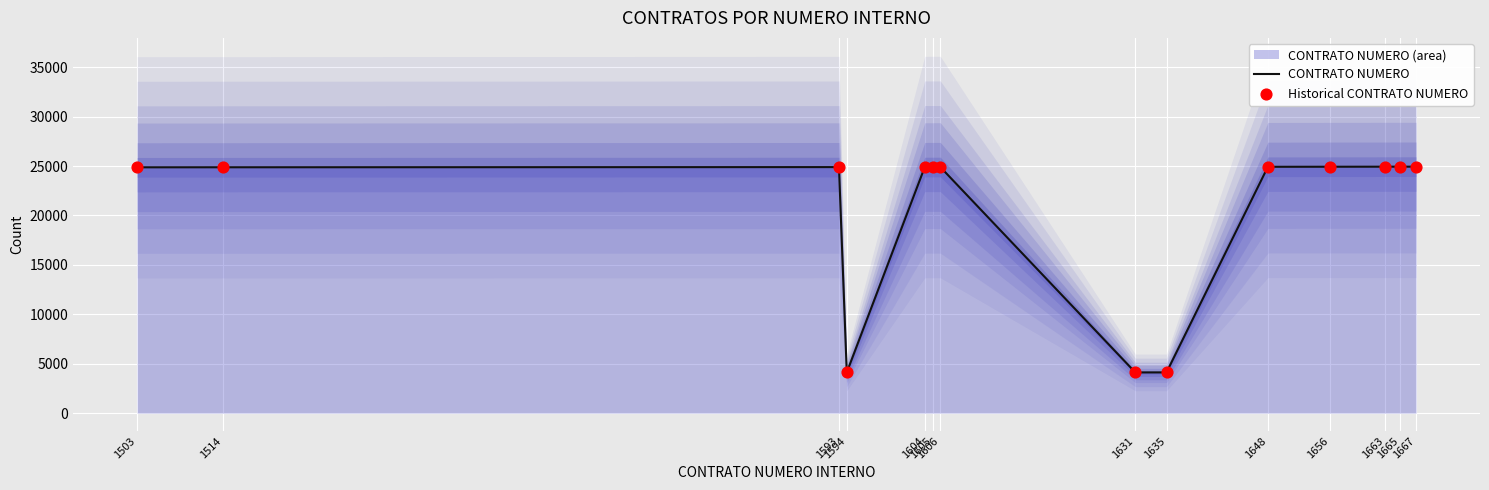

Which series reaches the minimum Y coordinate?

CONTRATO NUMERO